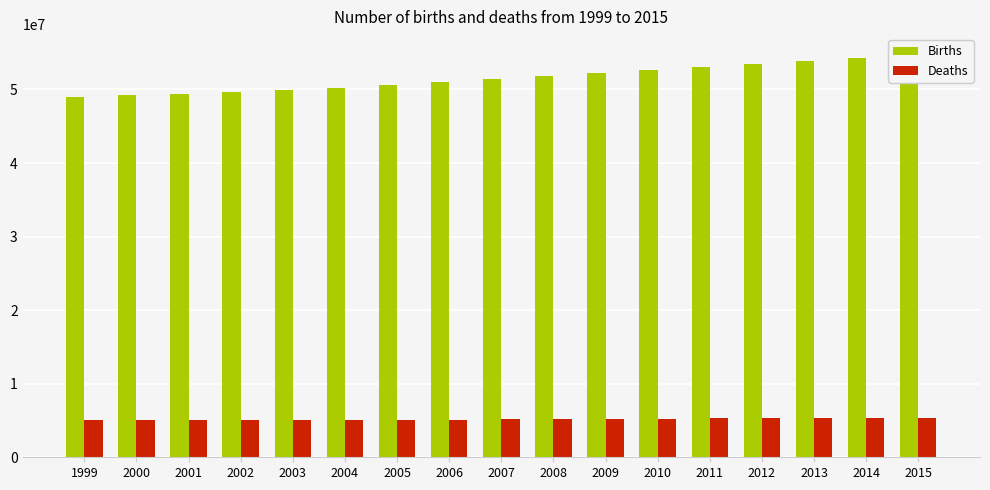

What is the value of the Births bar at the 8th from the left?

50965186